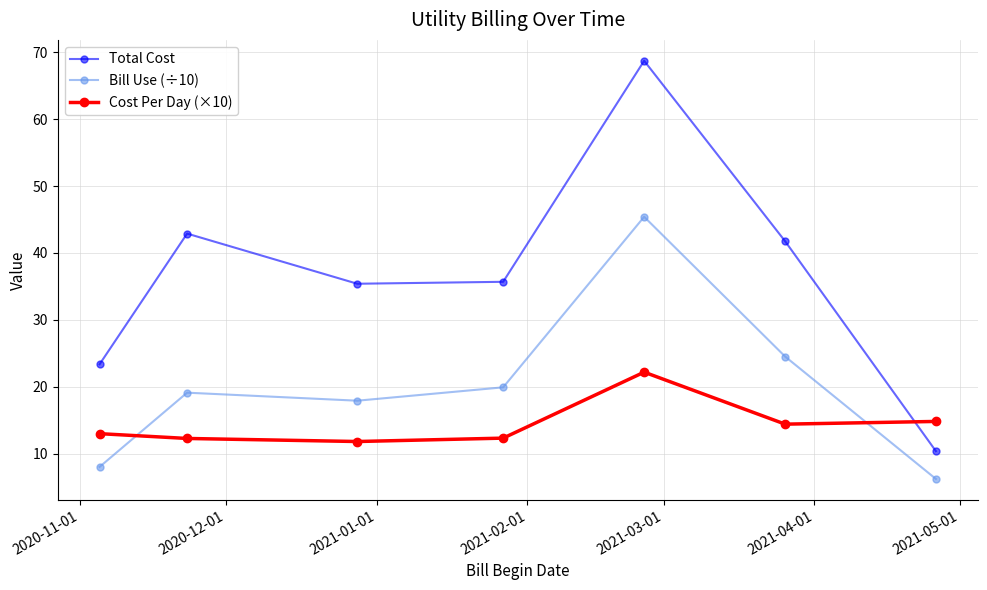

What is the minimum value shown in the chart?

6.2